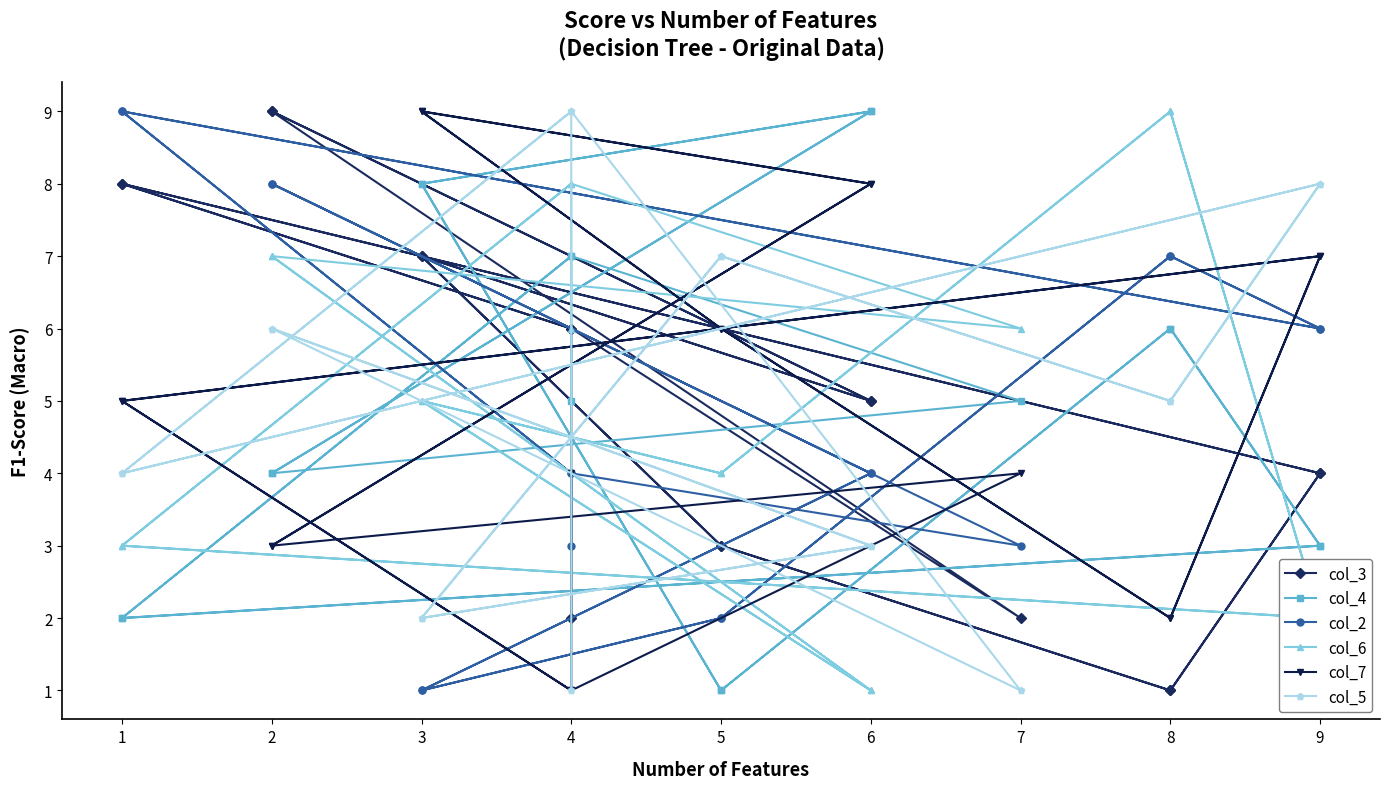

What is the difference between the second highest and minimum values in the col_7 series?

8